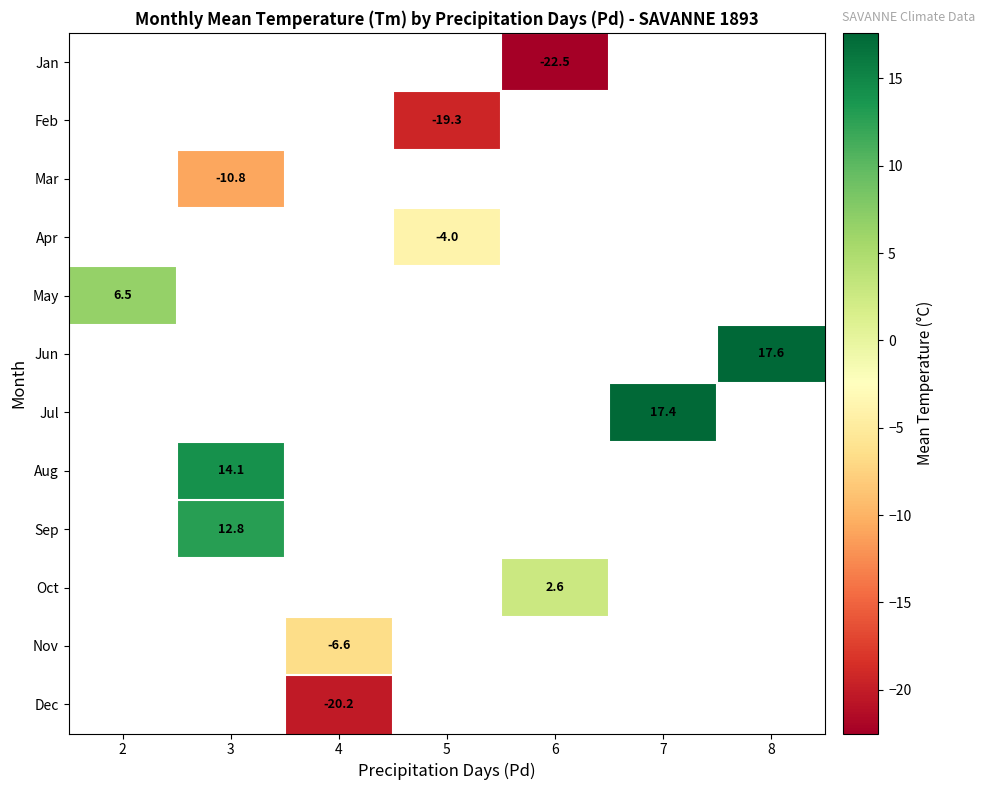

Is it true that Jun equals 4.2 at 8?

False